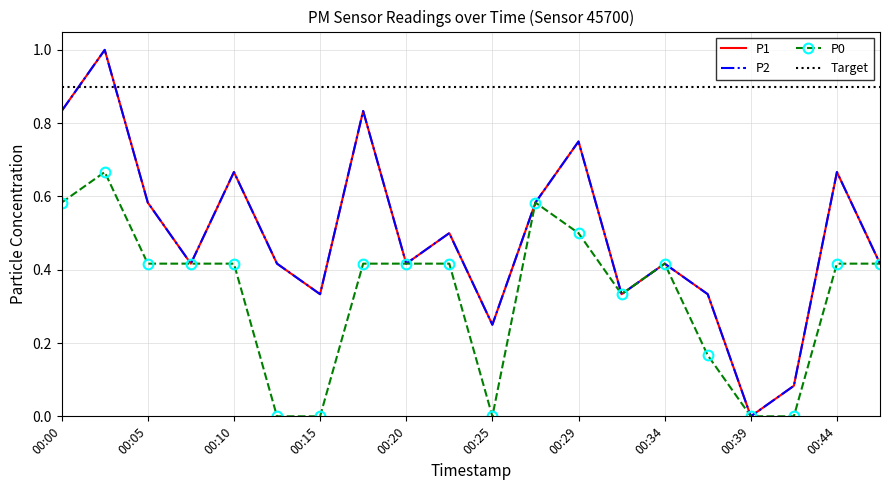

At 00:37, list the series in order from largest to smallest.

P1, P2, P0